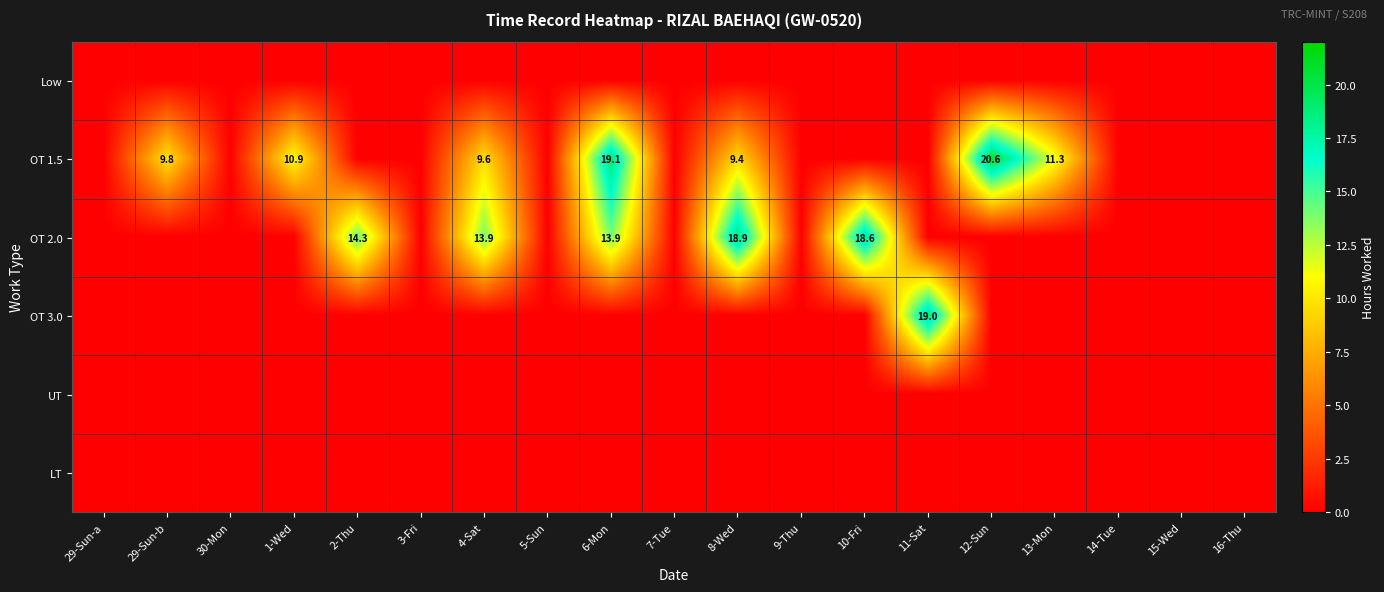

How many series are shown in this chart?

6